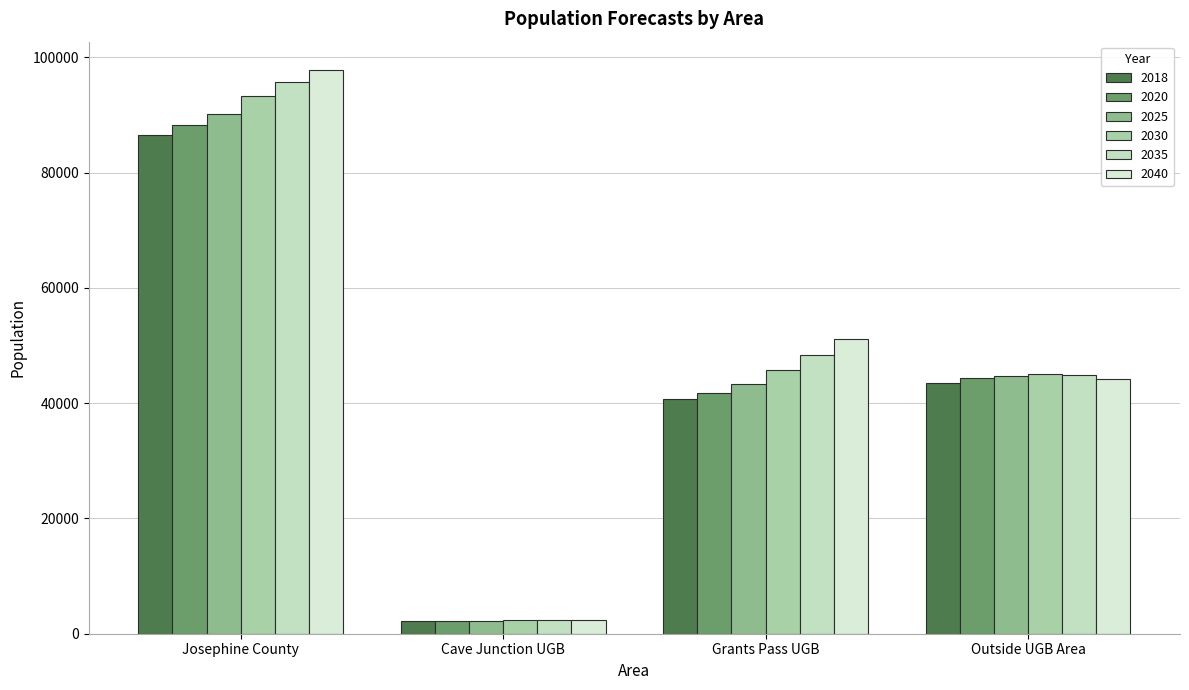

How many series are shown in this chart?

6